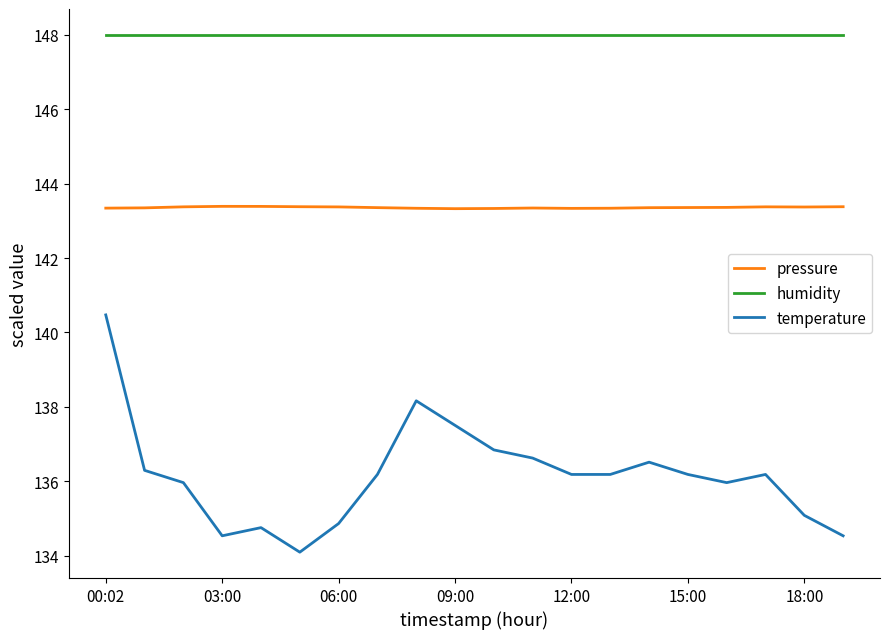

List the series in order of their overall mean, highest first.

humidity, pressure, temperature